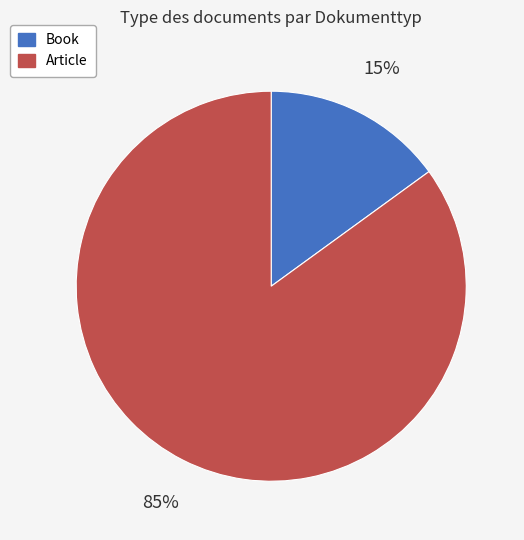

What percentage is the Article slice, to the nearest percent?

85%